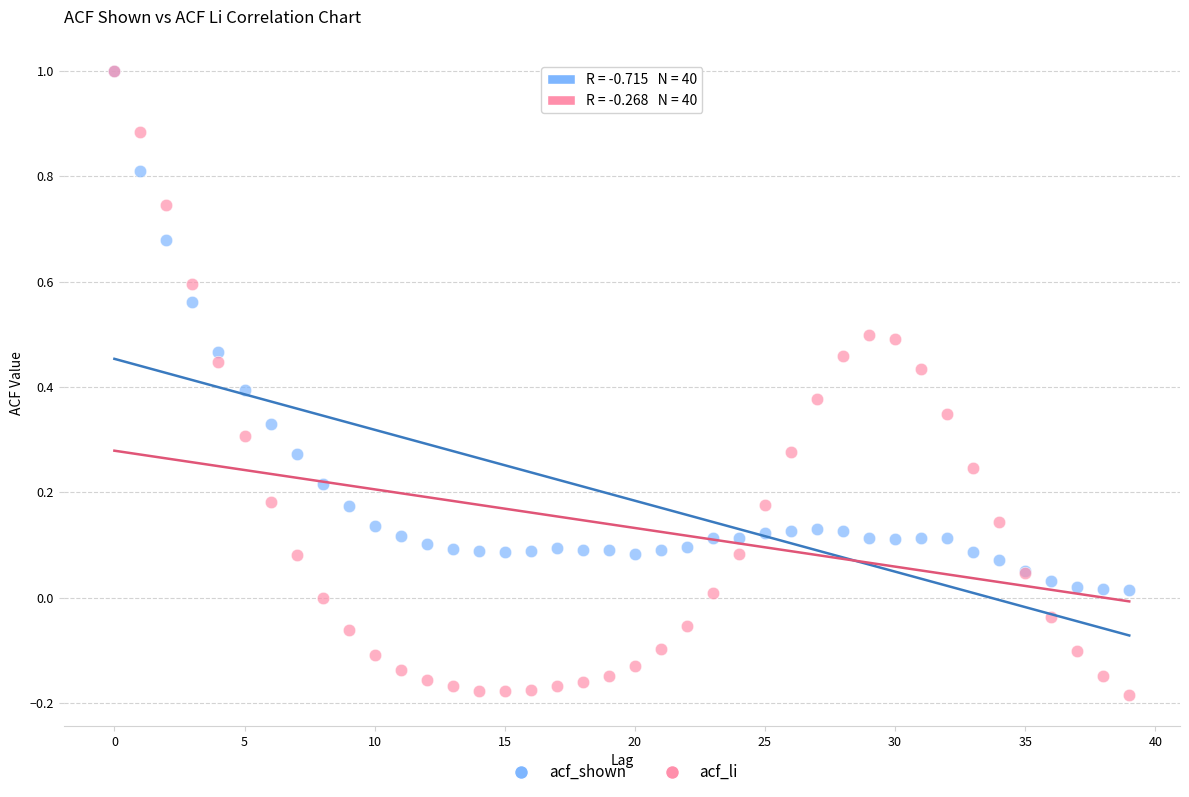

What are all the series names shown in the legend?

acf_shown, acf_li